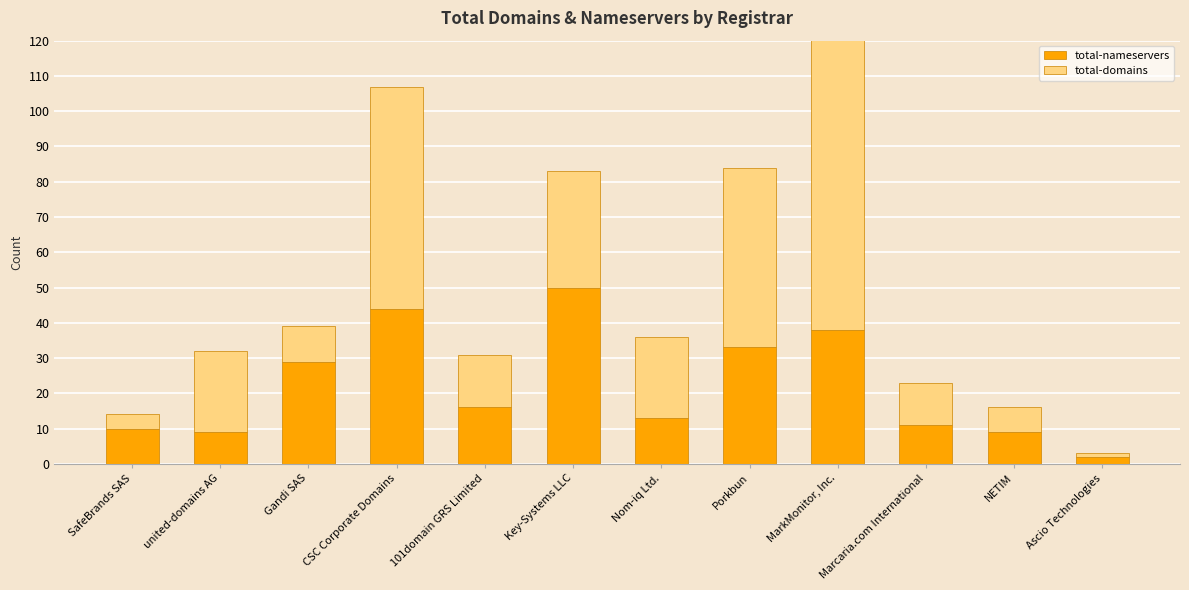

Which series has the largest range (max minus min)?

total-domains